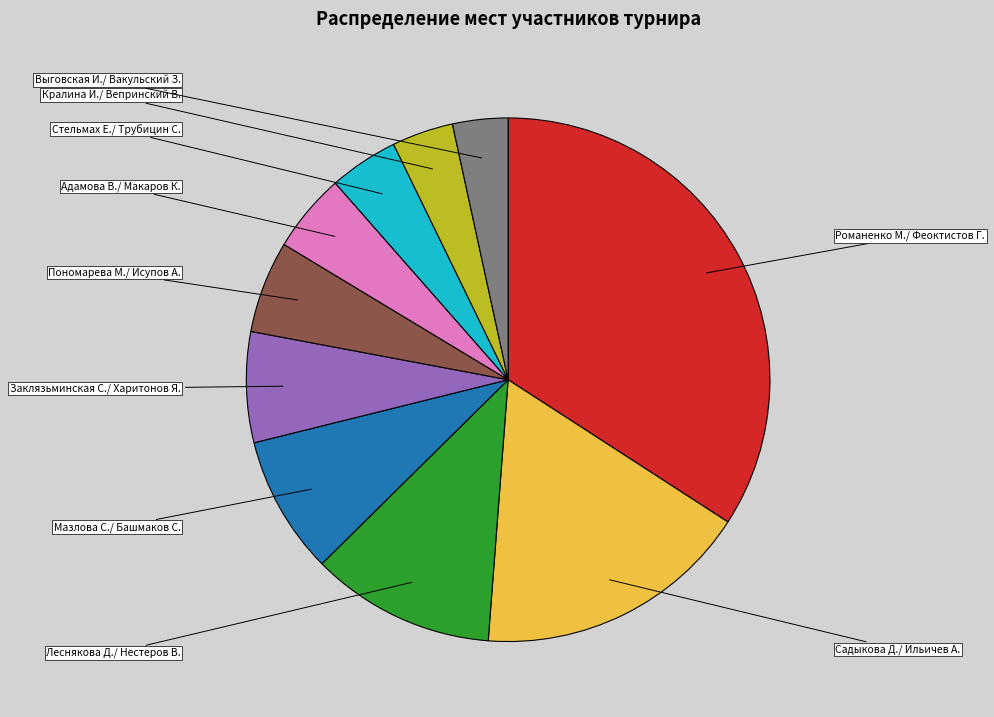

Does any single category account for the majority?

No